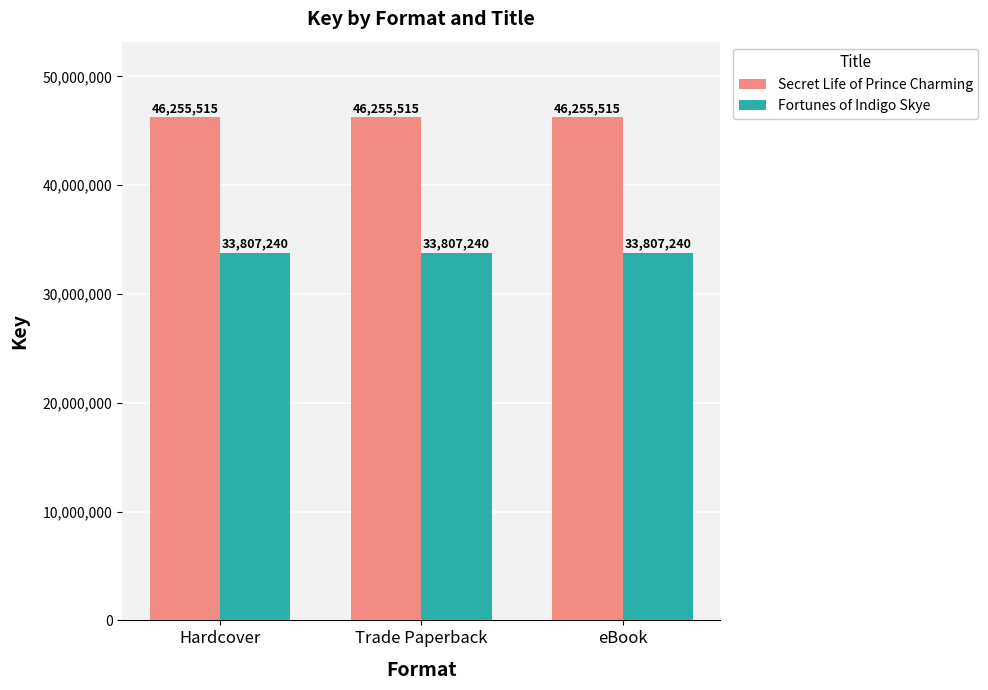

Is it true that Fortunes of Indigo Skye equals 33807240 at eBook?

True